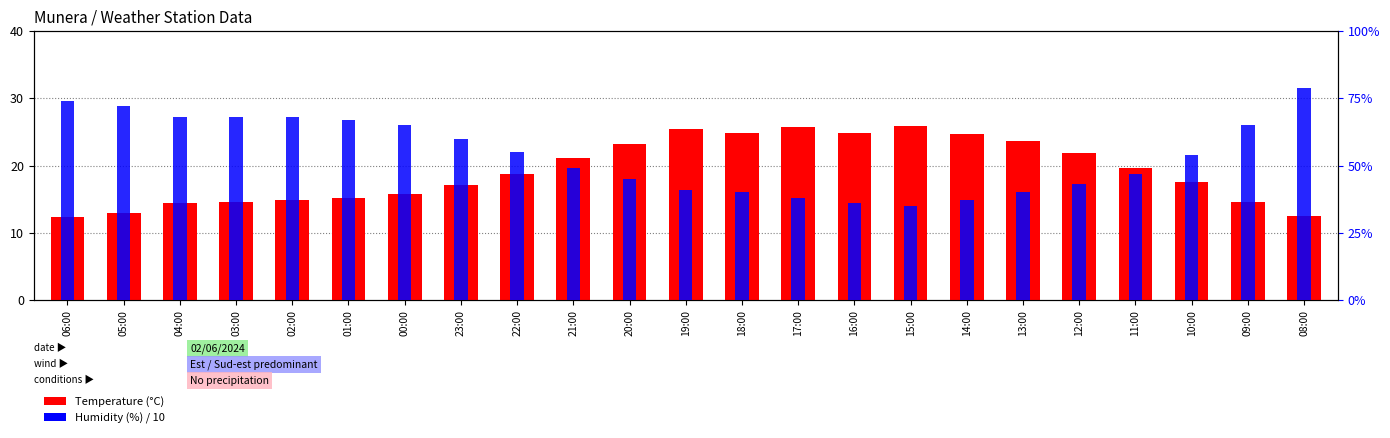

At which category does the chart reach its minimum across all series?

15:00